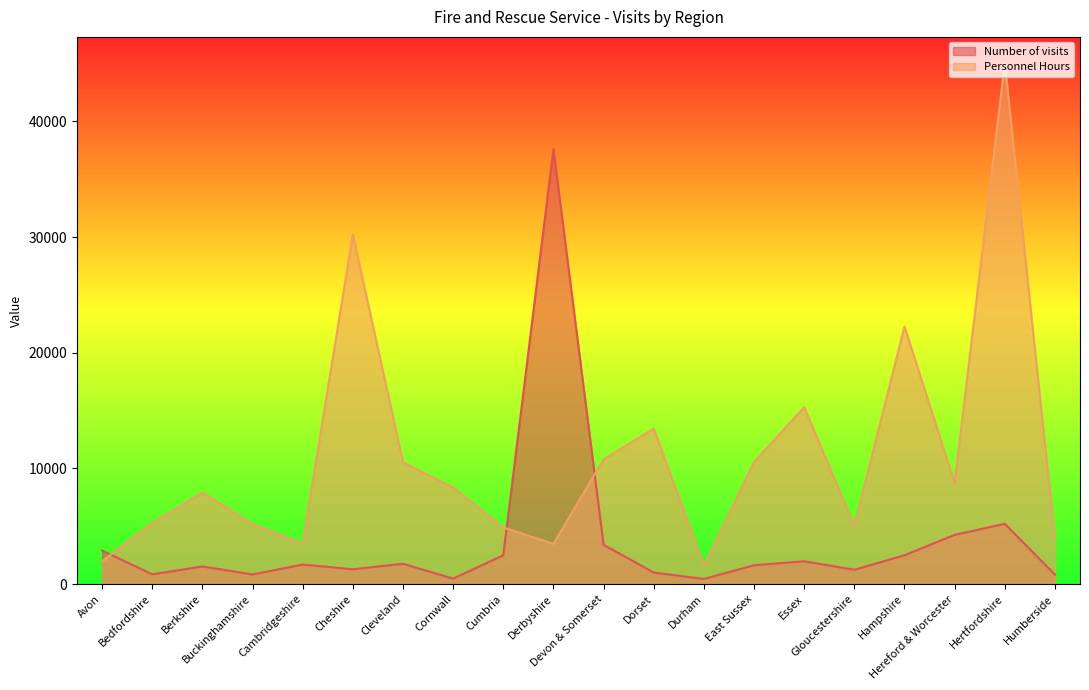

At which category does Personnel Hours reach its first local peak?

Berkshire